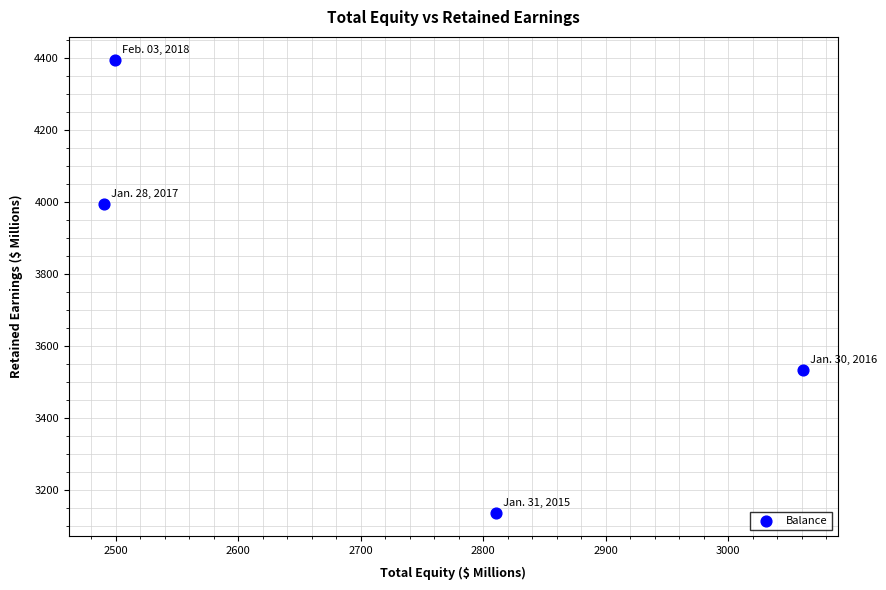

What is the average Y value?

3765.6